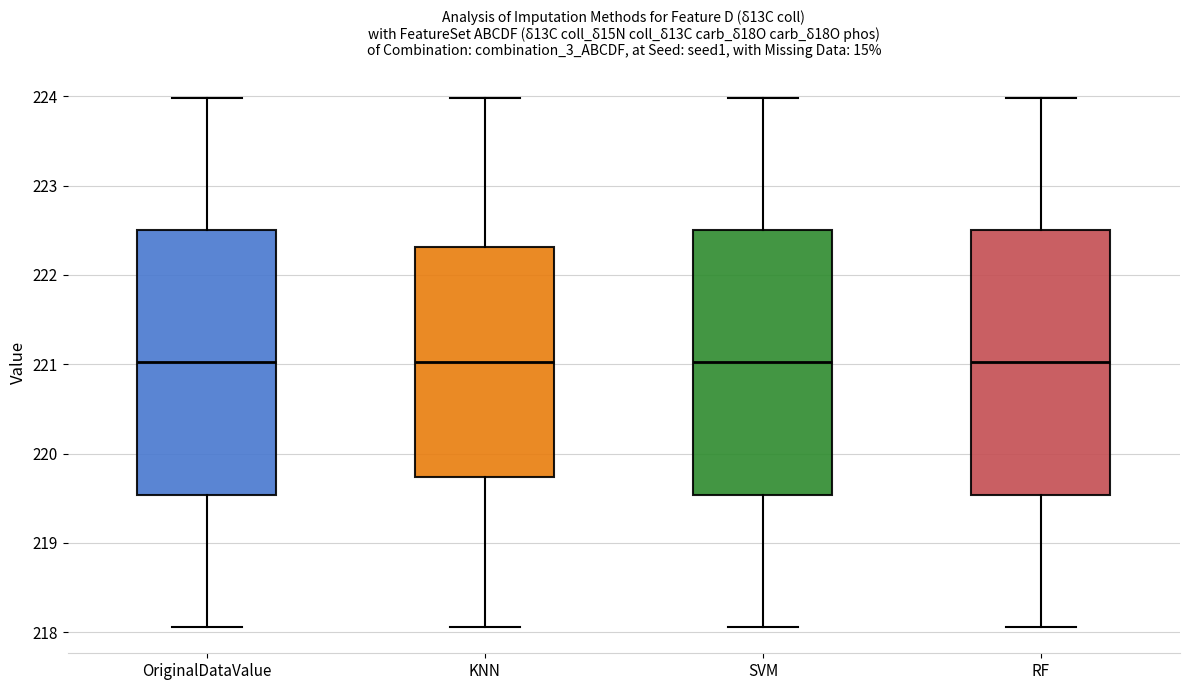

Reading left to right, transcribe this box plot: for each box, give where its median line is, the range the box spans, and where its two whiskers end, as read against the y-axis. The values are not printed on the chart, so give them approximately, as read against the axis.

OriginalDataValue: median 221.0, box 219.5 to 222.5, whiskers 218.1 to 224.0
KNN: median 221.0, box 219.7 to 222.3, whiskers 218.1 to 224.0
SVM: median 221.0, box 219.5 to 222.5, whiskers 218.1 to 224.0
RF: median 221.0, box 219.5 to 222.5, whiskers 218.1 to 224.0